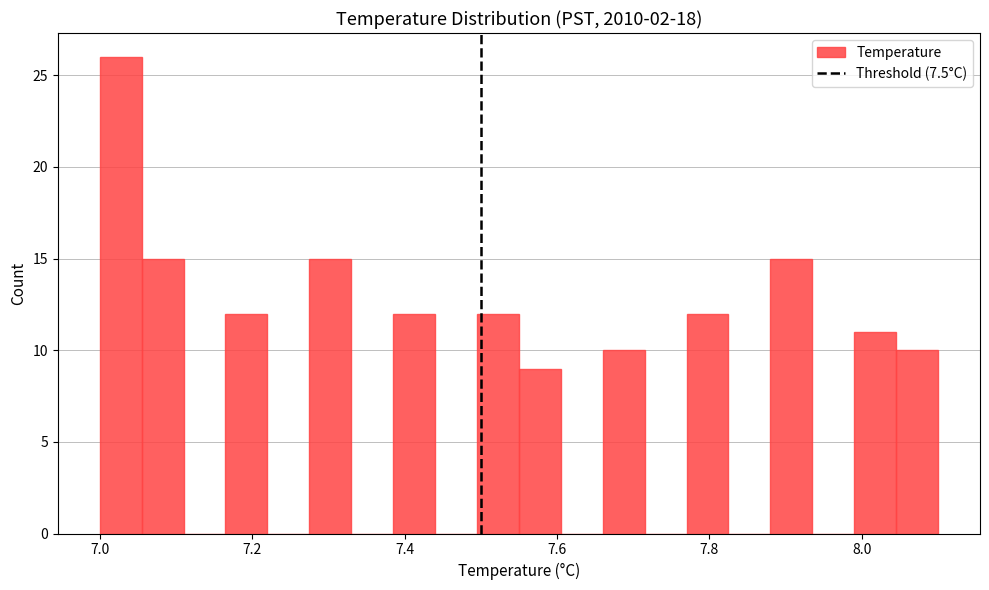

Read against the x-axis, roughly where is the centre of the tallest bar?

7.02